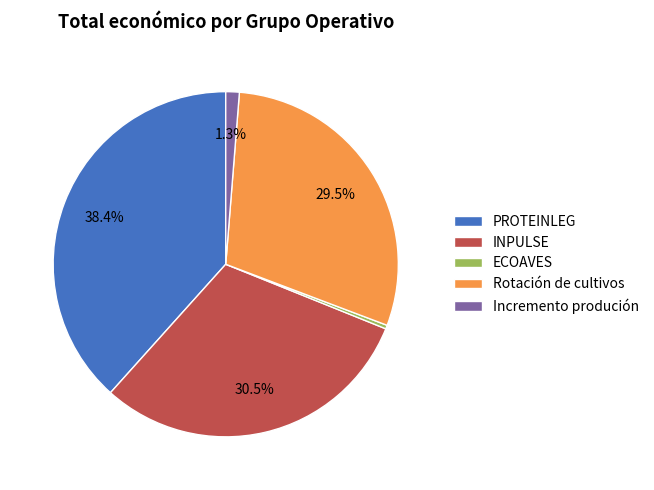

Rank the categories by value from highest to lowest.

PROTEINLEG, INPULSE, Rotación de cultivos, Incremento produción, ECOAVES